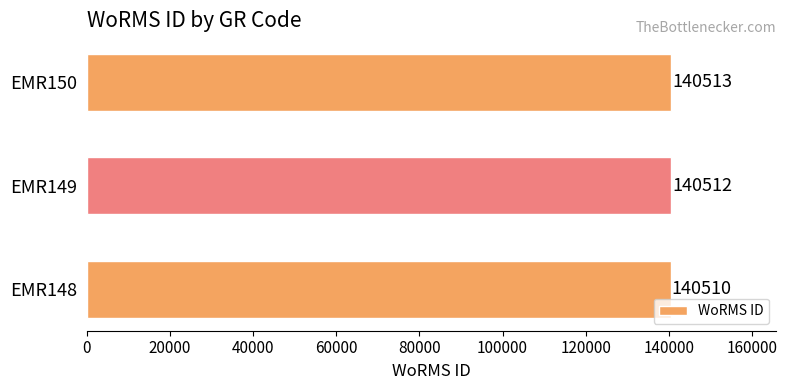

List the labels in order of value, smallest first.

EMR148, EMR149, EMR150